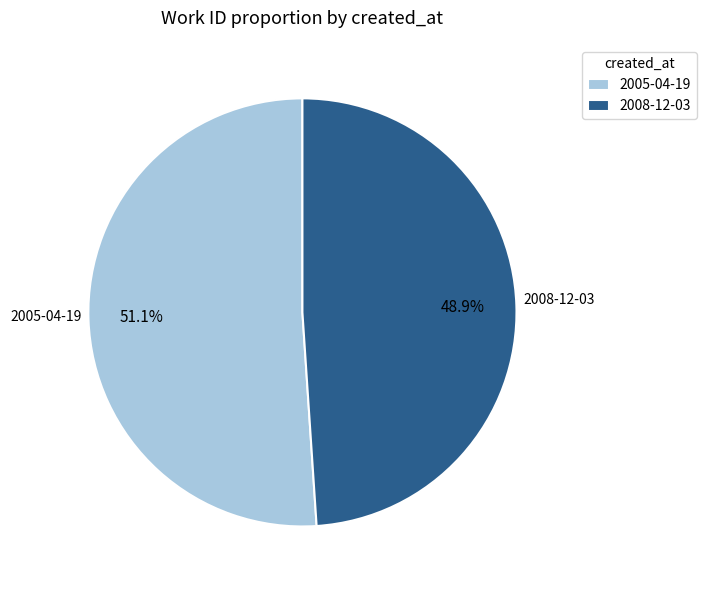

To the nearest percent, what portion does 2005-04-19 represent?

51%